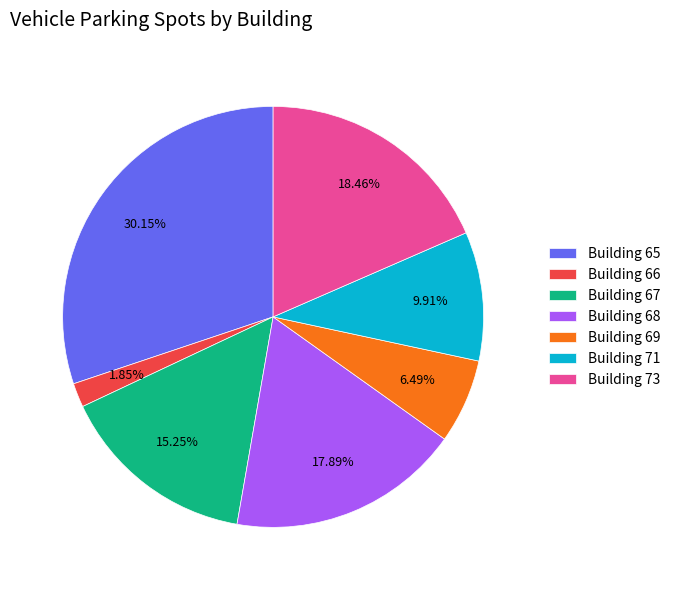

Is there any slice that represents more than half of the pie?

No